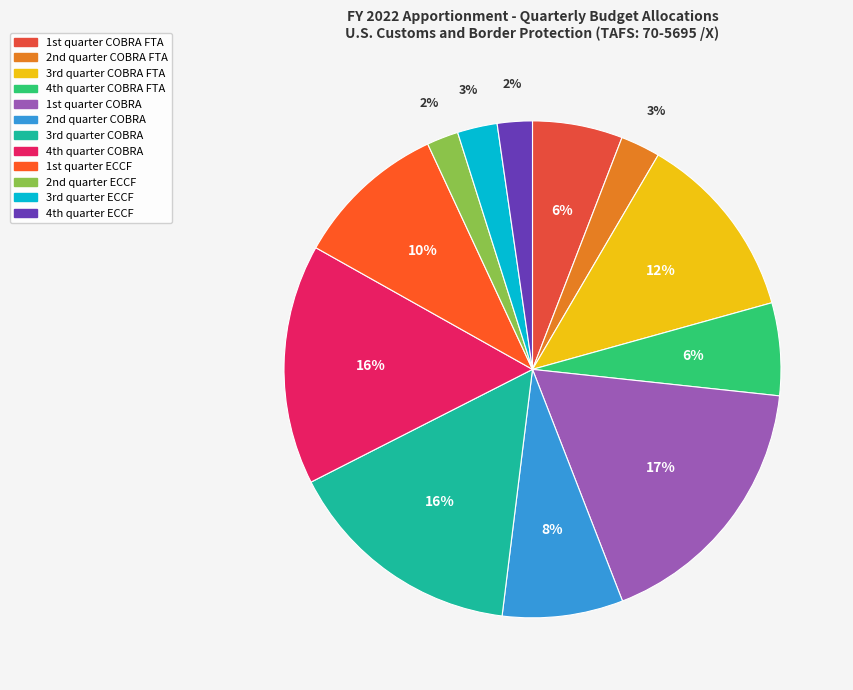

Which slice is the smallest?

2nd quarter ECCF